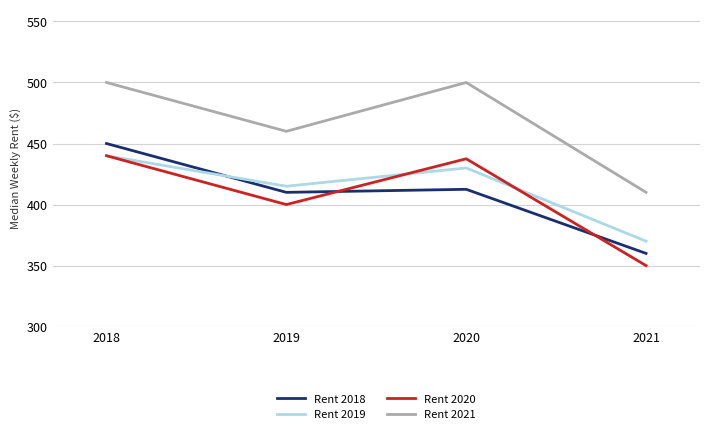

Reading right to left, list all the values displayed in this chart.

Rent 2018: 2021=360.0	2020=412.5	2019=410.0	2018=450.0
Rent 2019: 2021=370.0	2020=430.0	2019=415.0	2018=440.0
Rent 2020: 2021=350.0	2020=437.5	2019=400.0	2018=440.0
Rent 2021: 2021=410.0	2020=500.0	2019=460.0	2018=500.0